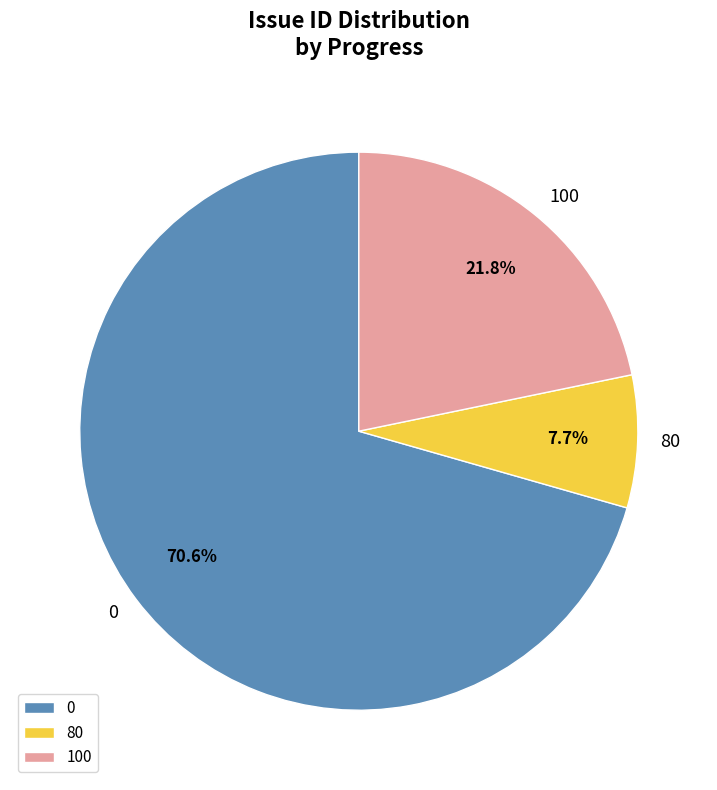

Which category has the smallest portion of the pie?

80